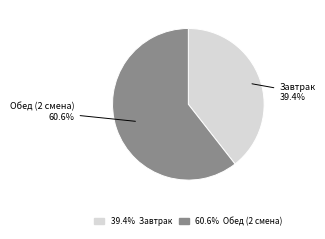

Does any single category account for the majority?

Yes